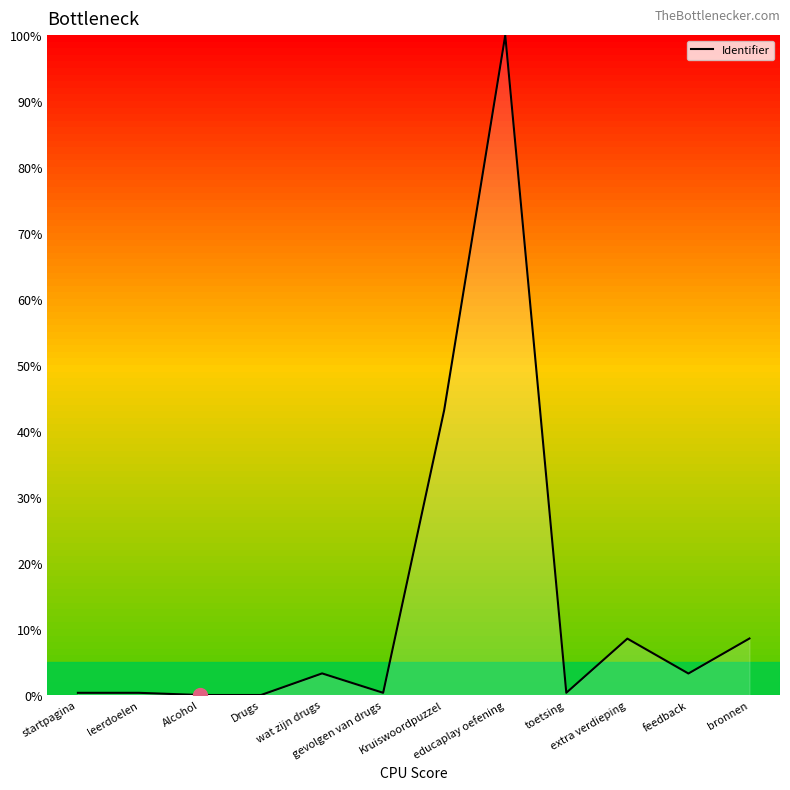

How many series are shown in this chart?

1